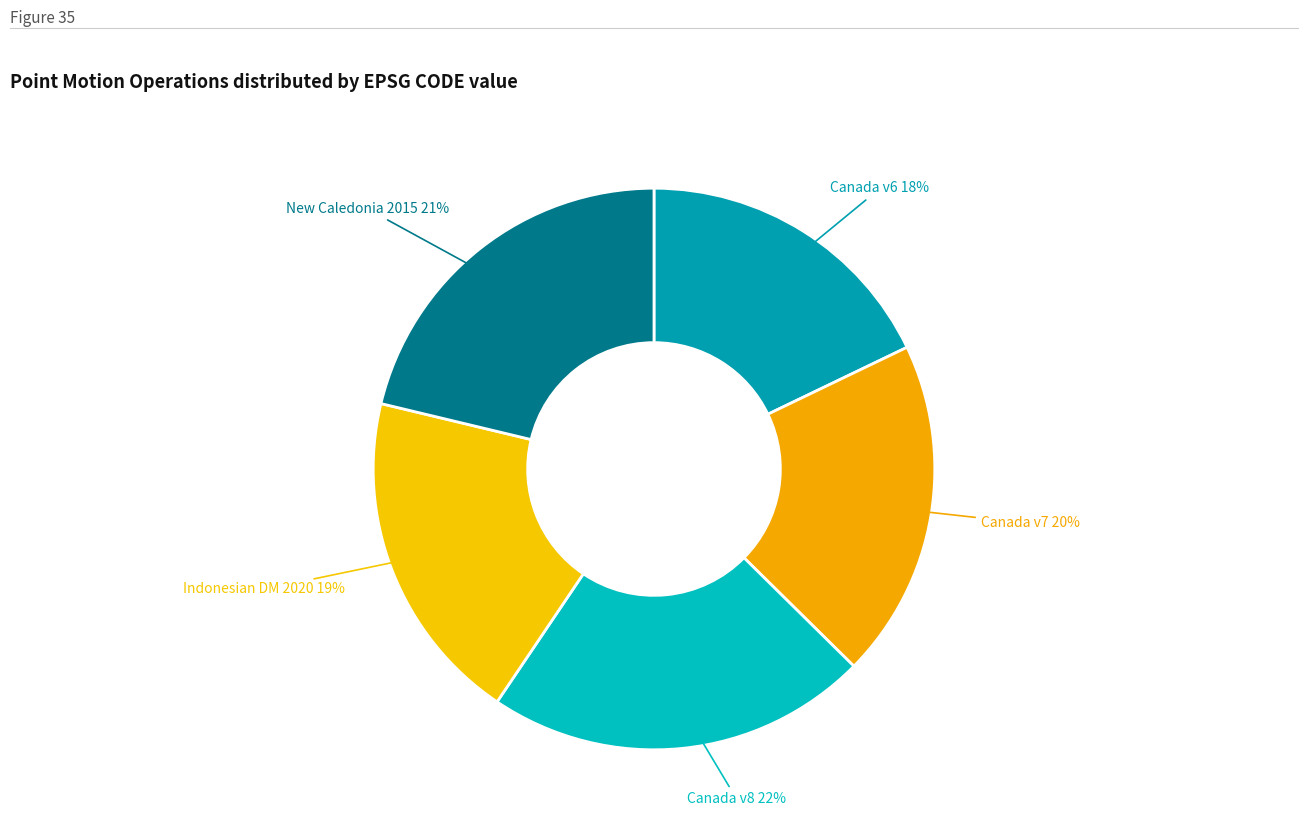

How many segments does this pie chart have?

5